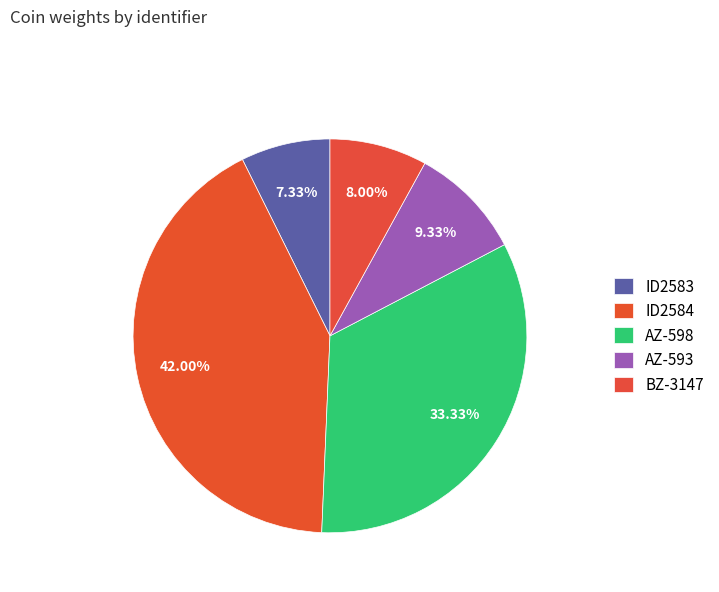

How many slices are in this pie chart?

5